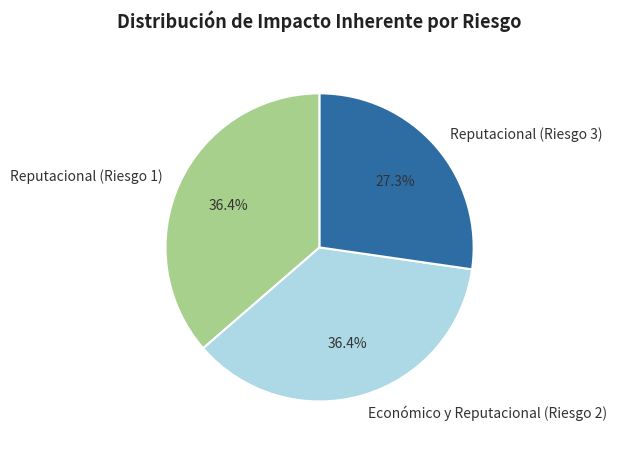

Is it true that Reputacional (Riesgo 3) is 27% of the pie?

True